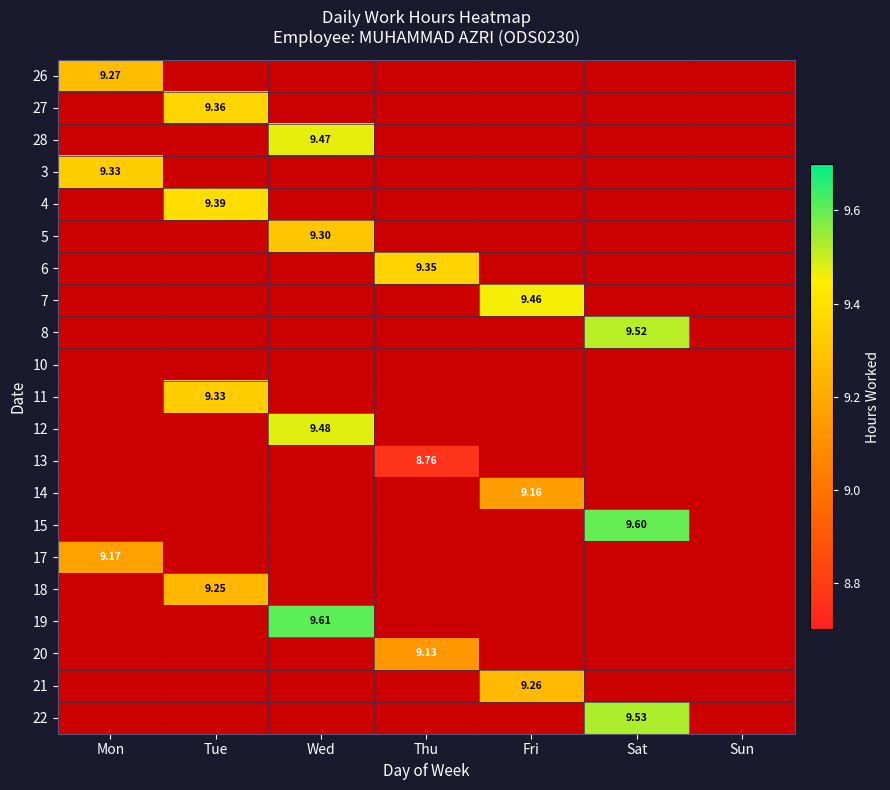

Which has a higher value, Wed or Mon?

Mon